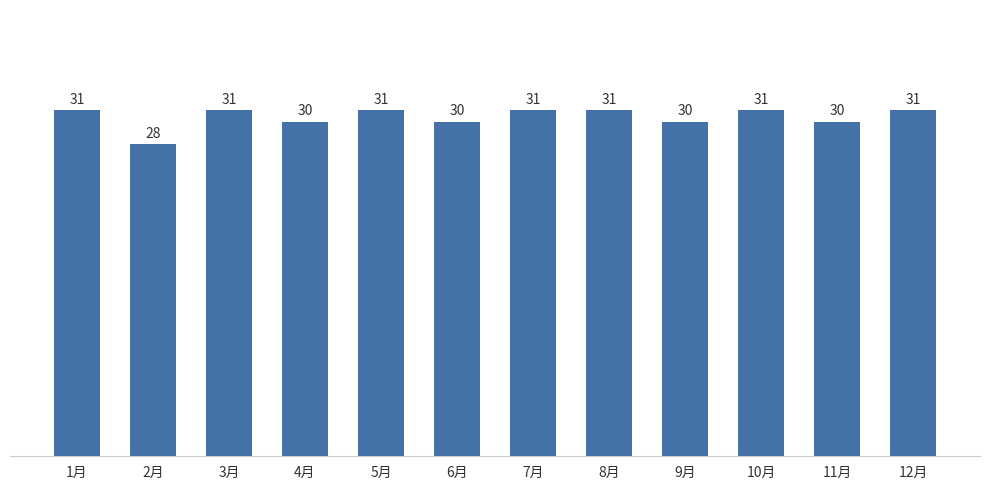

What is the sum of all values?

365